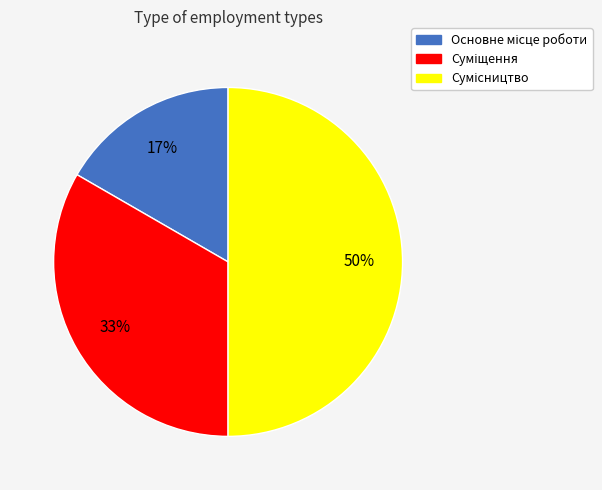

To the nearest percent, what is the average slice percentage?

33%